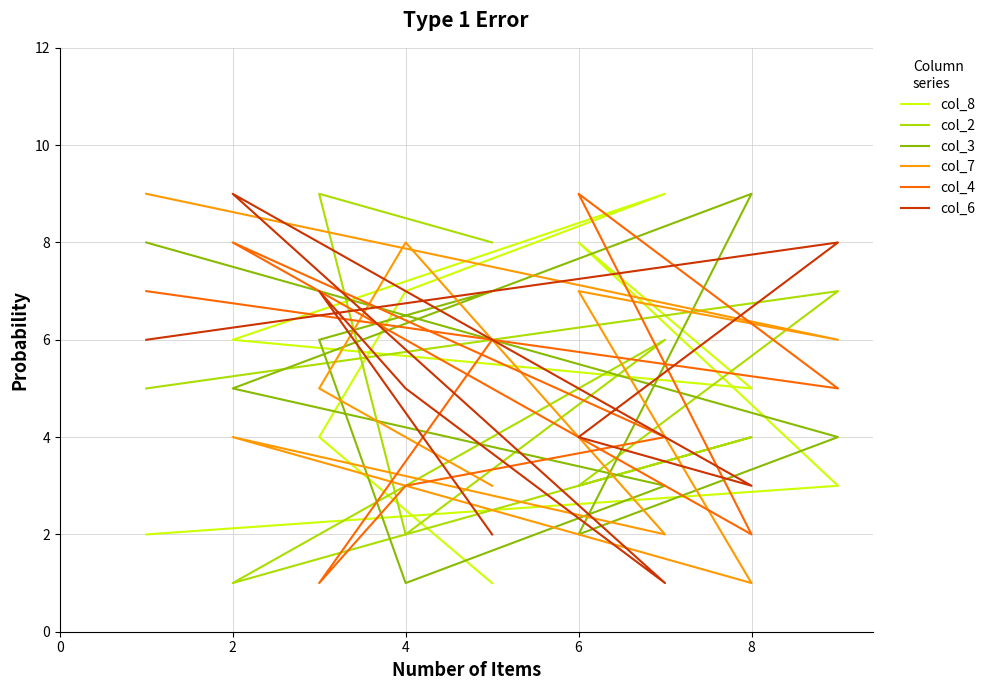

True or false: col_7 has more than 2 points higher than both neighbors.

True